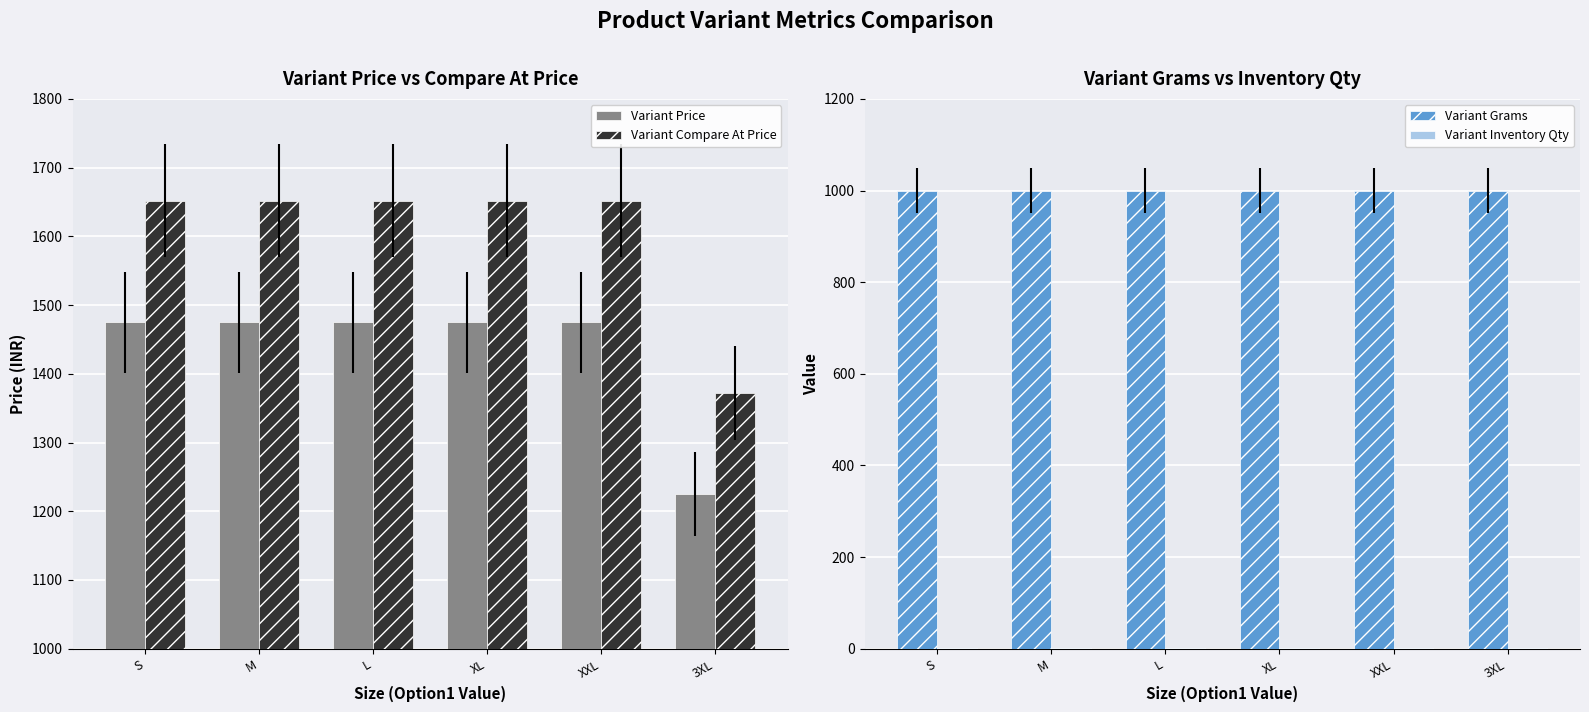

Between XXL and L, which is larger?

XXL